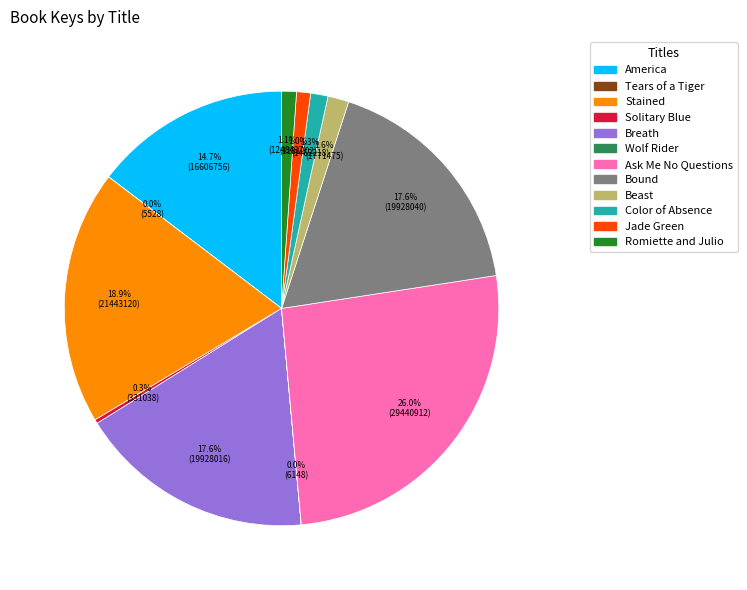

Which category has the biggest portion of the pie?

Ask Me No Questions